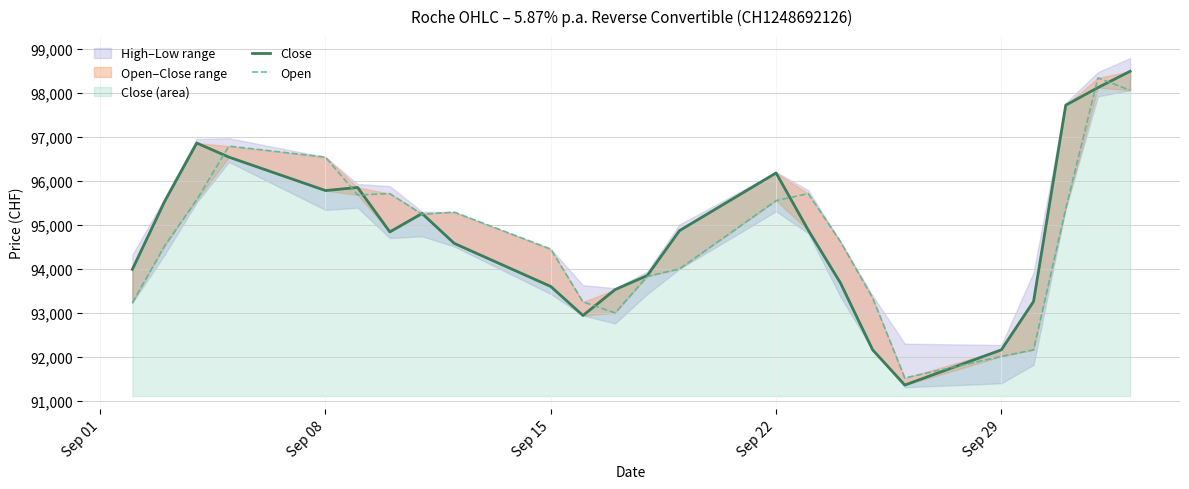

Which series has the largest range (max minus min)?

Close